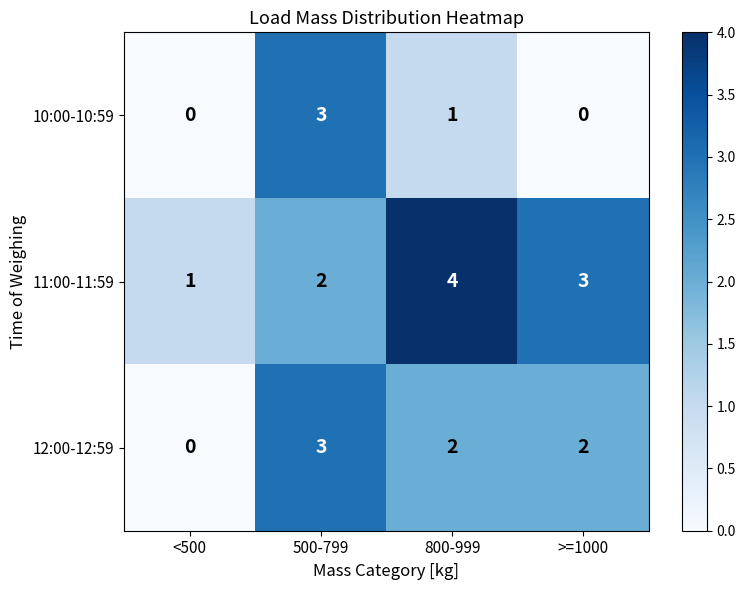

Rank the series at >=1000 from highest to lowest value.

11:00-11:59, 12:00-12:59, 10:00-10:59